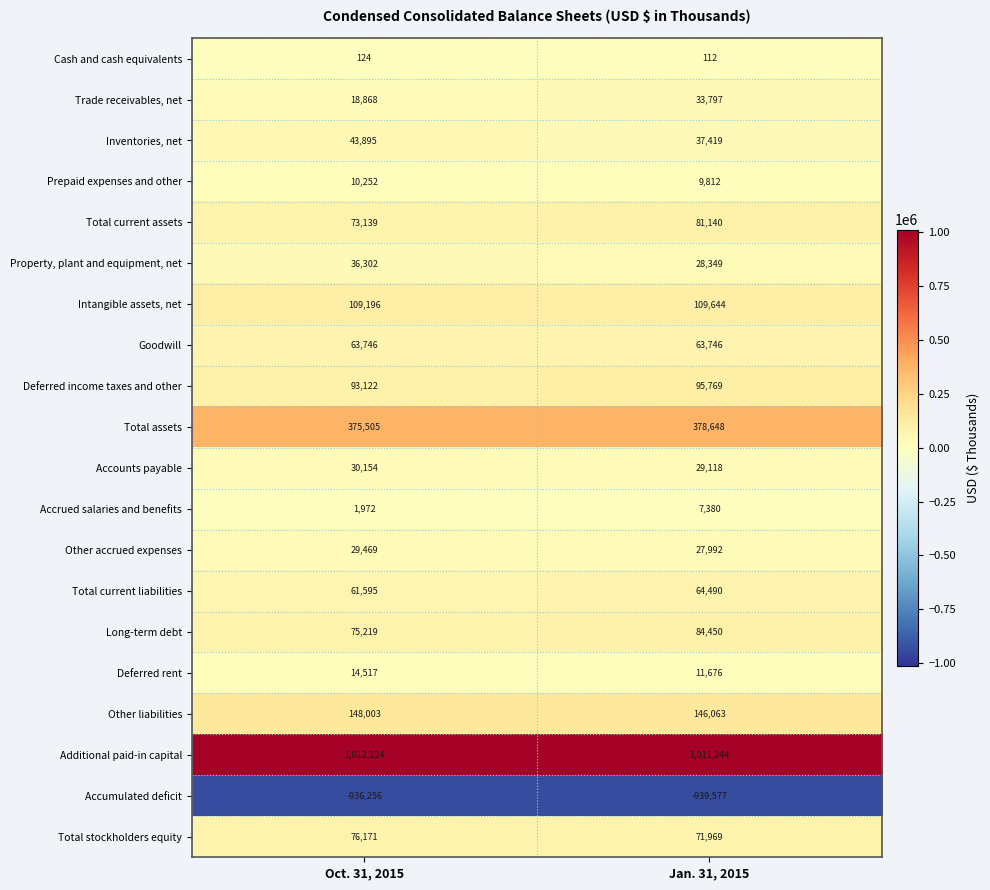

What is the average value of the Accrued salaries and benefits series?

4676